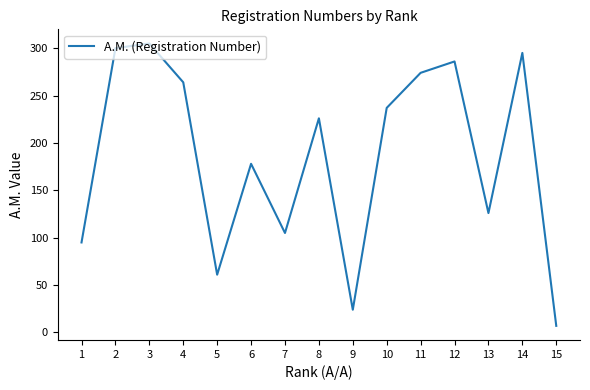

True or false: the data shows 109 at 3.

False